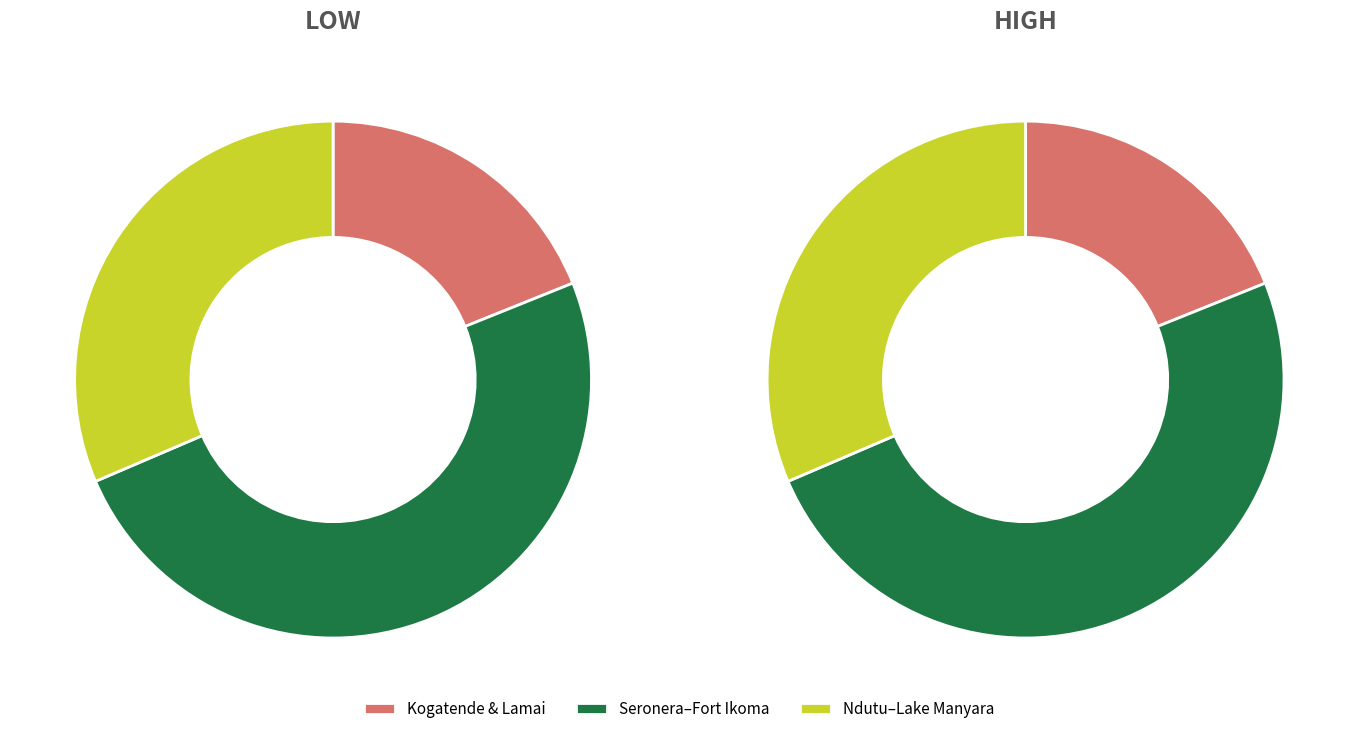

Which category has the smallest portion of the pie?

Mara - Kogatende